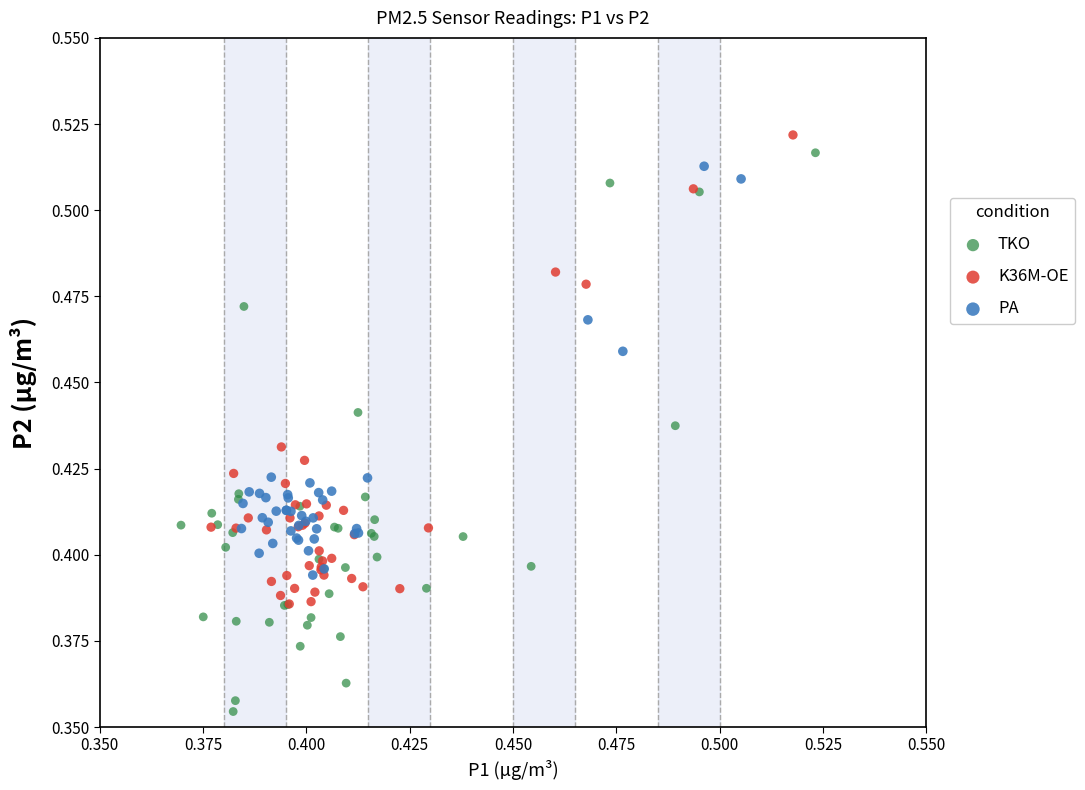

Which series has the largest Y range (max minus min)?

TKO